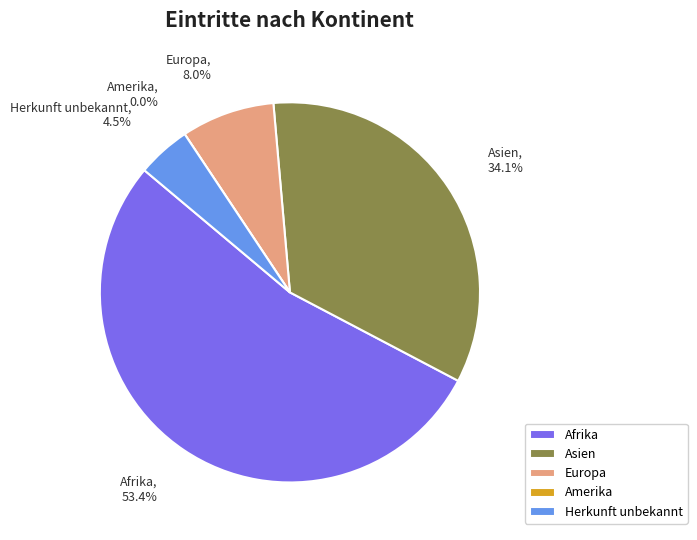

What percentage is the Europa slice, to the nearest percent?

8%